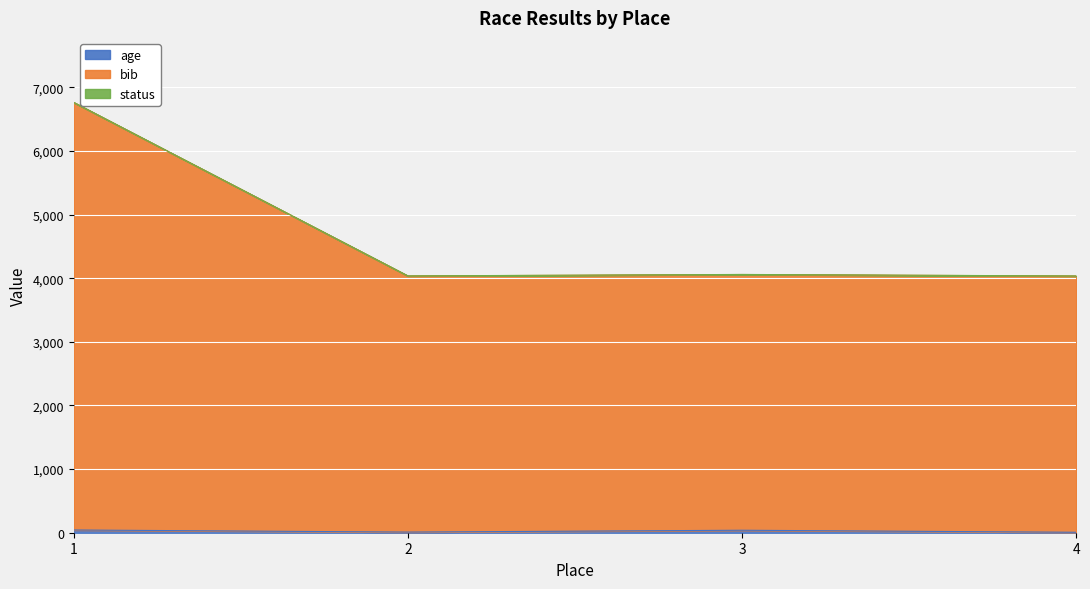

At which label does bib first exceed 4059?

1